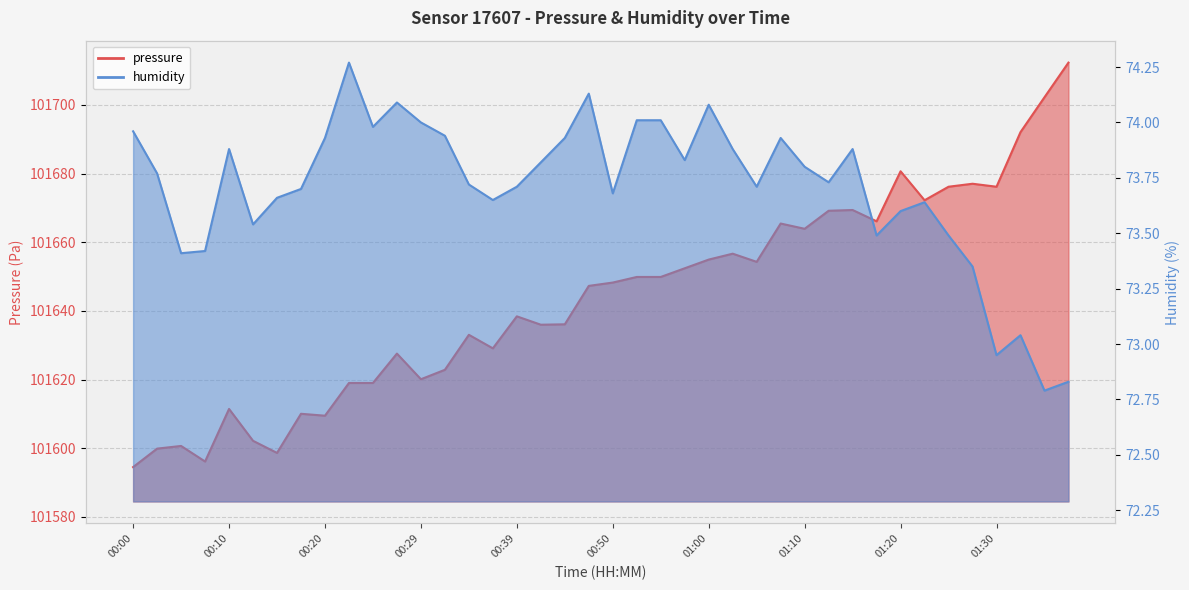

At which label does pressure first exceed 101648?

00:50